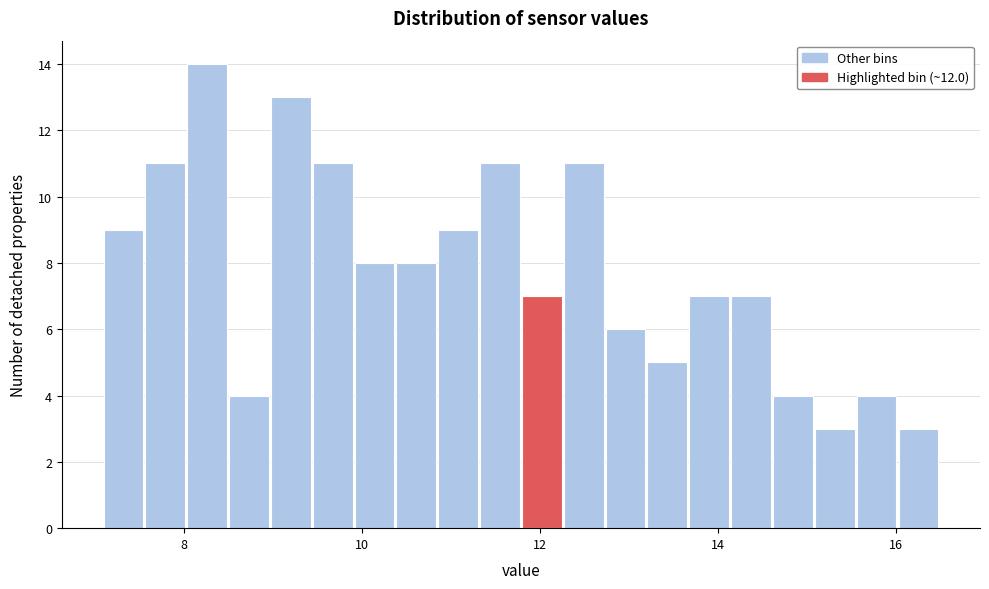

Read against the x-axis, roughly where is the centre of the tallest bar?

8.2